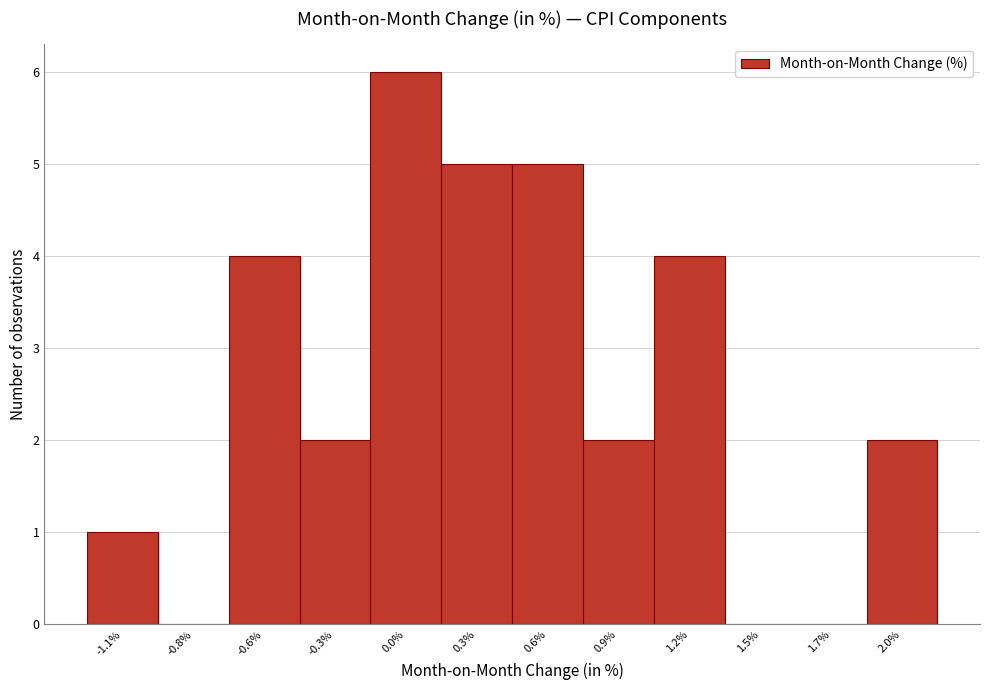

Reading left to right, list all the values displayed in this chart.

-1.1%=1	-0.8%=0	-0.6%=4	-0.3%=2	0.0%=6	0.3%=5	0.6%=5	0.9%=2	1.2%=4	1.5%=0	1.7%=0	2.0%=2